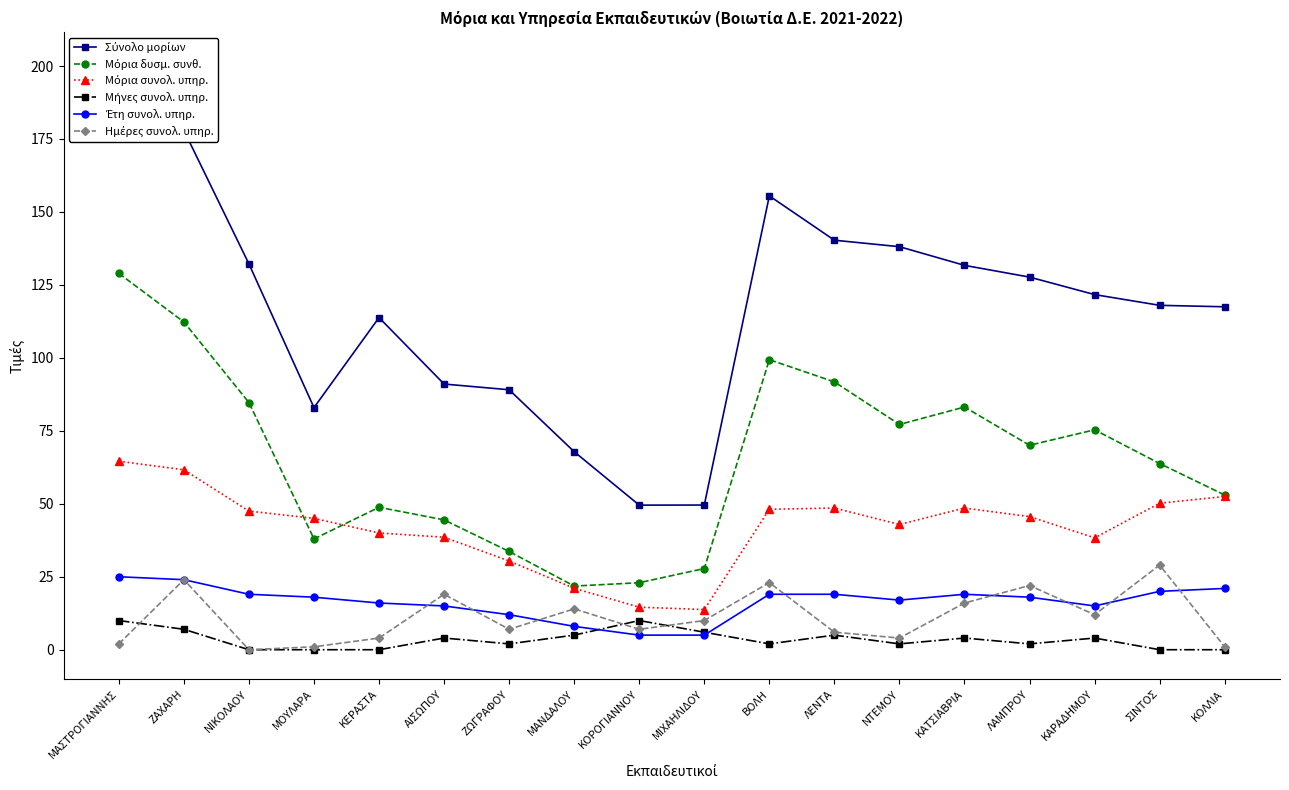

Rank the categories by Μόρια δυσμ. συνθ. value from highest to lowest.

ΜΑΣΤΡΟΓΙΑΝΝΗΣ, ΖΑΧΑΡΗ, ΒΟΛΗ, ΛΕΝΤΑ, ΝΙΚΟΛΑΟΥ, ΚΑΤΣΙΑΒΡΙΑ, ΝΤΕΜΟΥ, ΚΑΡΑΔΗΜΟΥ, ΛΑΜΠΡΟΥ, ΣΙΝΤΟΣ, ΚΟΛΛΙΑ, ΚΕΡΑΣΤΑ, ΑΙΣΩΠΟΥ, ΜΟΥΛΑΡΑ, ΖΩΓΡΑΦΟΥ, ΜΙΧΑΗΛΙΔΟΥ, ΚΟΡΟΓΙΑΝΝΟΥ, ΜΑΝΔΑΛΟΥ